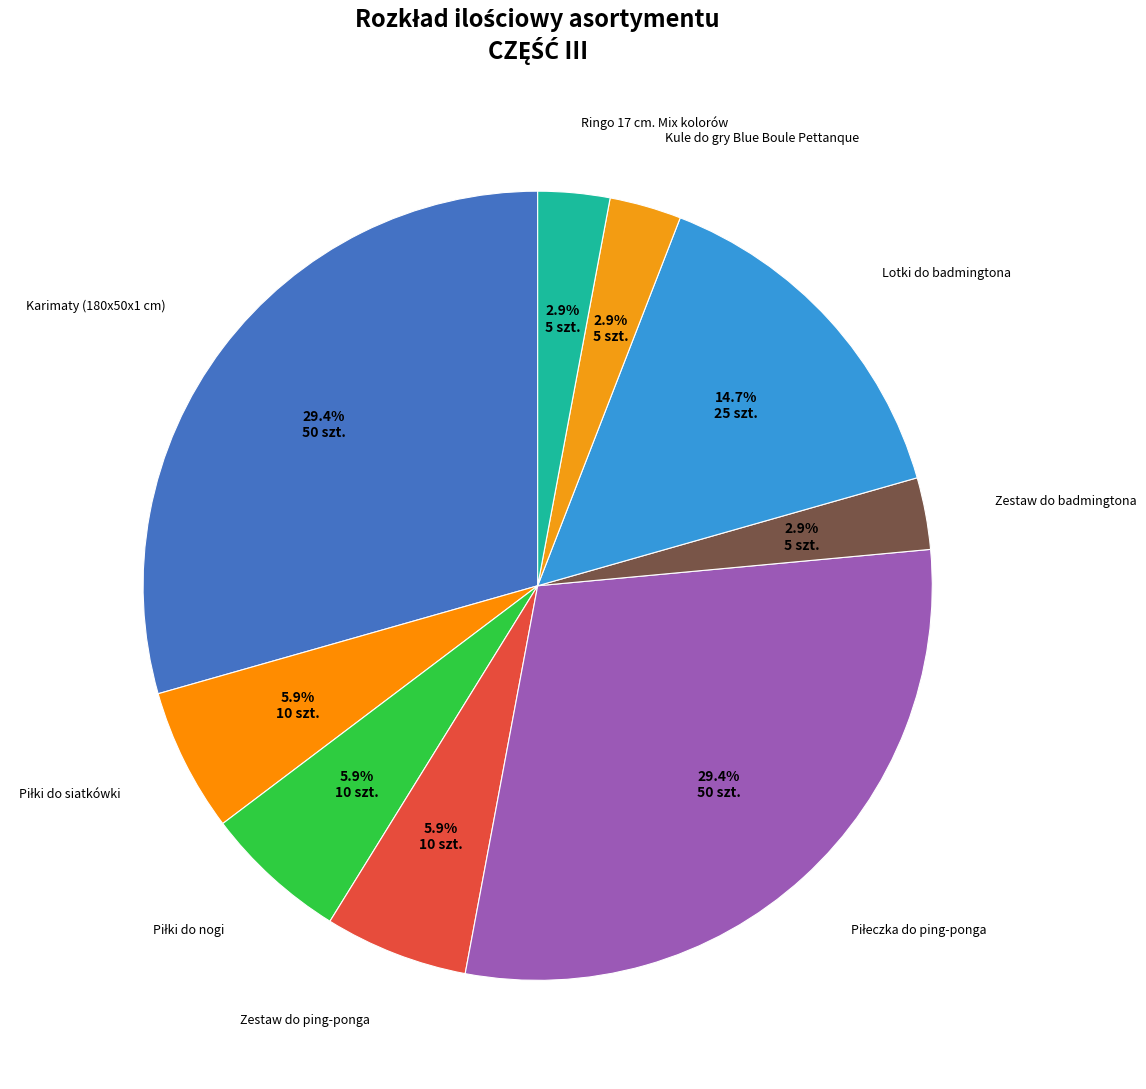

Does Karimaty (180x50x1 cm) represent more than half of the total?

No